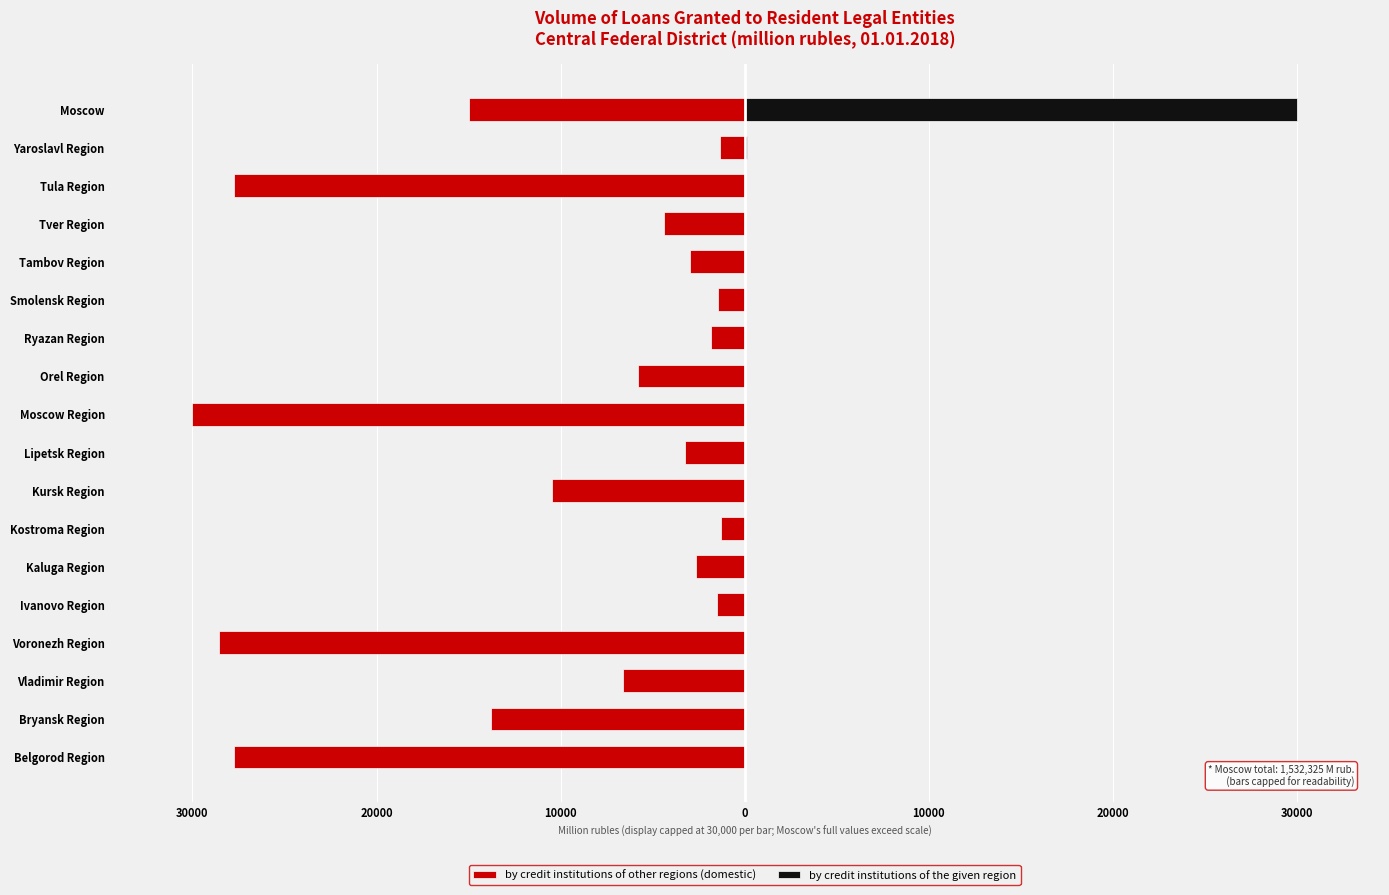

Are the bars grouped side by side (vs. stacked)?

Yes